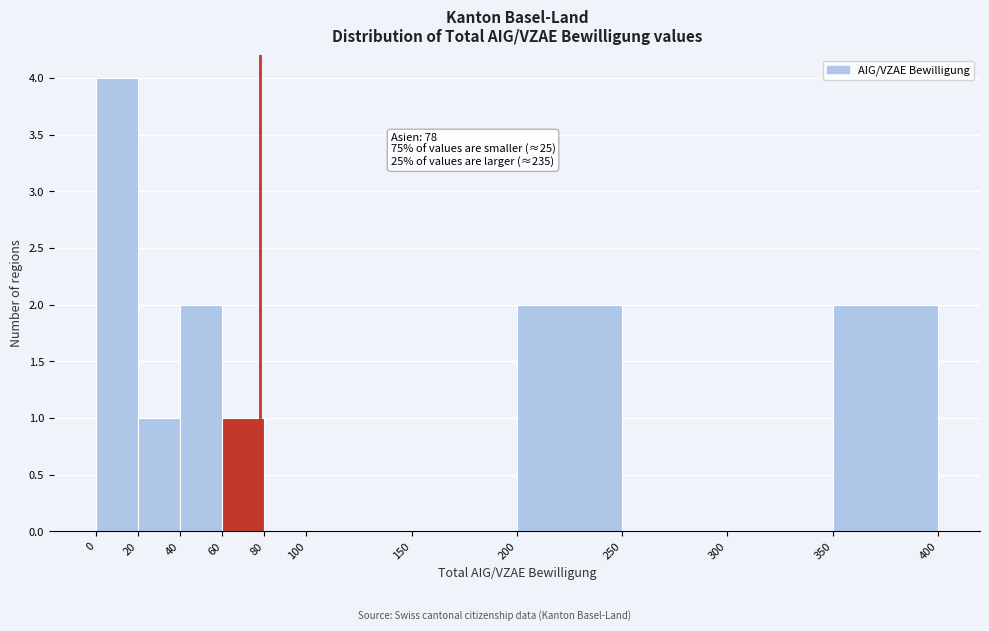

Over which range of the x-axis is the bar tallest?

0 to 20